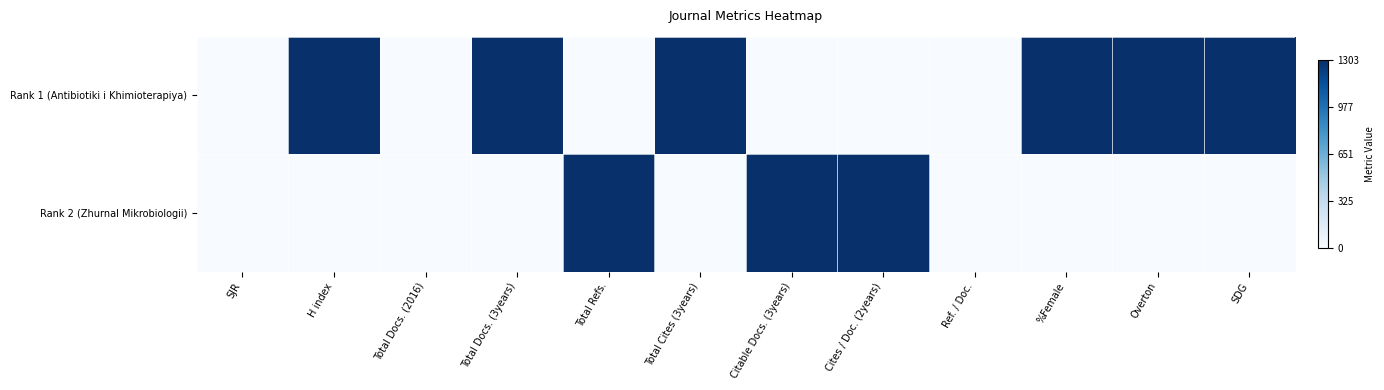

At SDG, list the series in order from smallest to largest.

Rank 2 (Zhurnal Mikrobiologii), Rank 1 (Antibiotiki i Khimioterapiya)